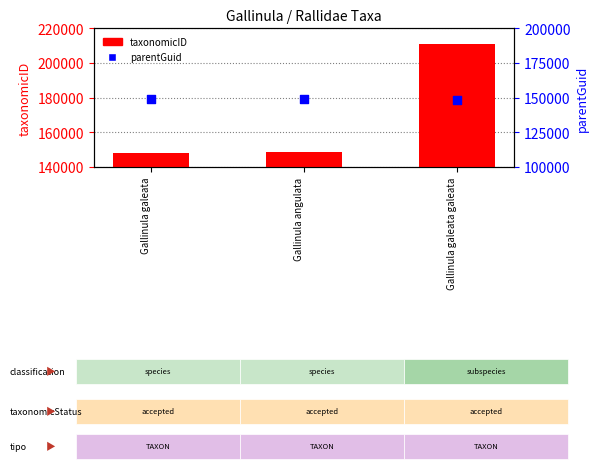

At which category is the sum across all series the highest?

Gallinula galeata galeata